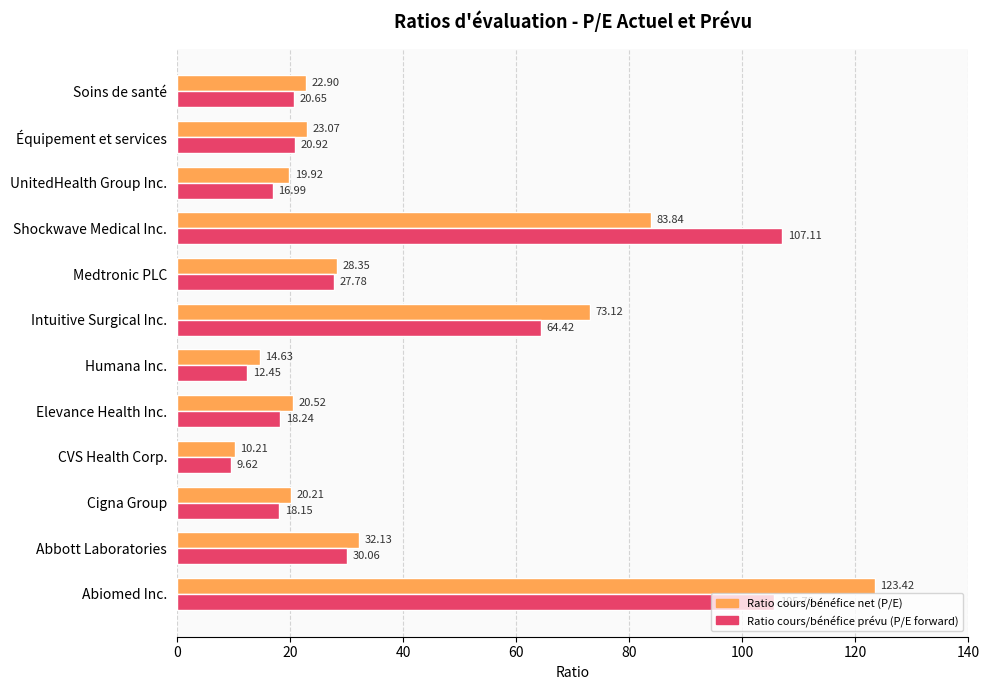

Which series has the widest spread of values?

Ratio cours/bénéfice net (P/E)